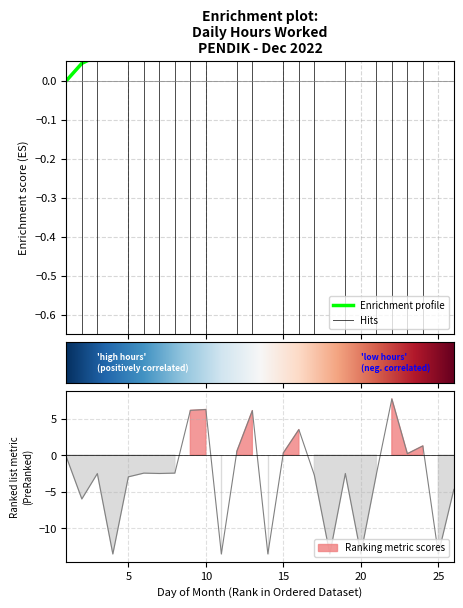

What is the change in value from 3 to 17?

-0.2